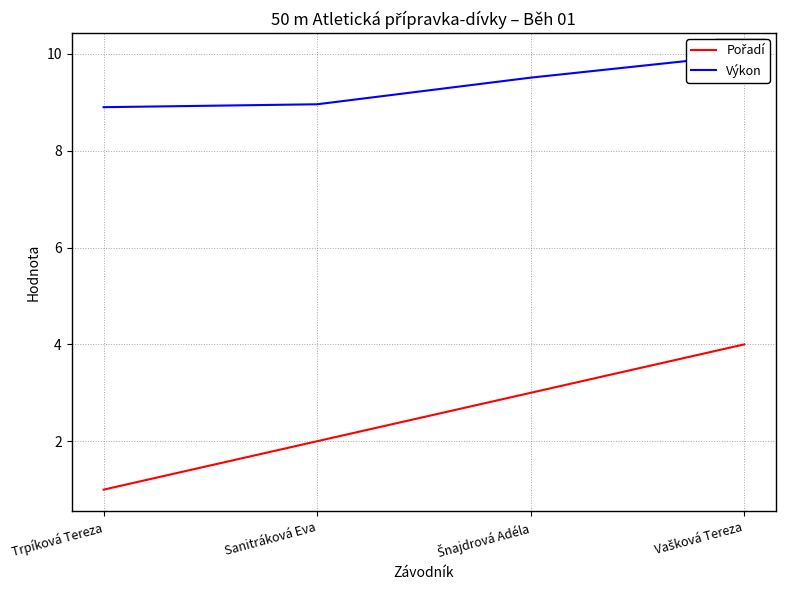

Where is Pořadí nearest to the value 2?

Sanitráková Eva